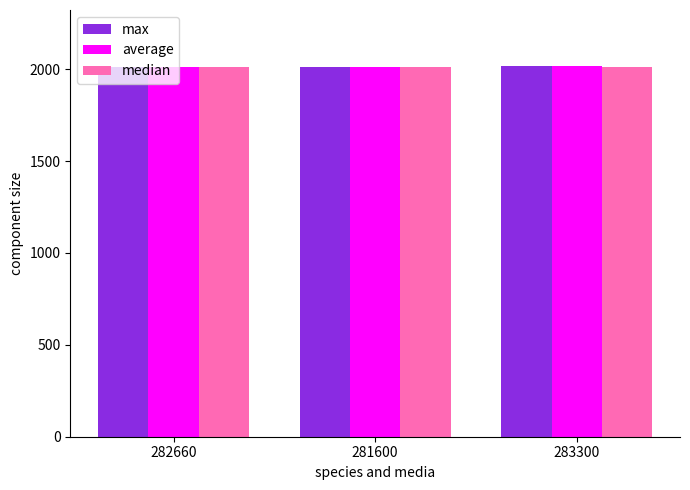

The value of max at 281600 is 2011. True or false?

True